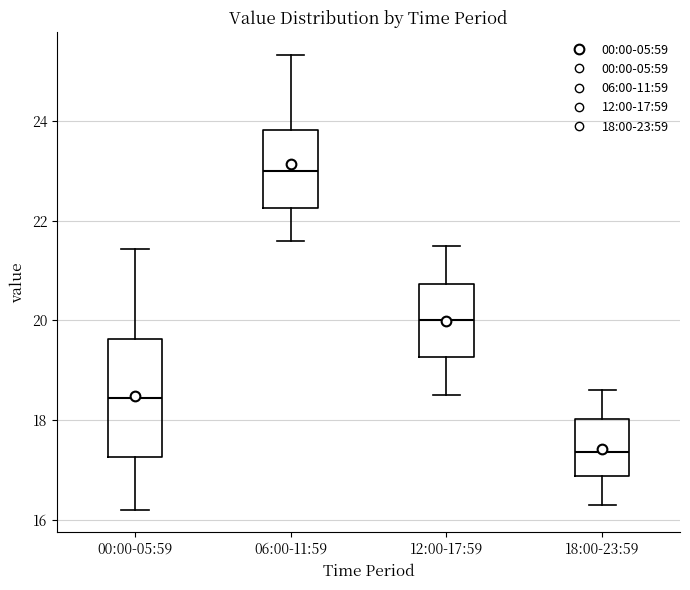

Reading left to right, read every box against the y-axis: the position of its median line, the range the box covers, and the ends of its whiskers. The values are not printed on the chart, so give them approximately, as read against the axis.

00:00-05:59: median 18.4, box 17.2 to 19.6, whiskers 16.2 to 21.4
06:00-11:59: median 23.0, box 22.2 to 23.8, whiskers 21.6 to 25.4
12:00-17:59: median 20.0, box 19.2 to 20.8, whiskers 18.6 to 21.6
18:00-23:59: median 17.4, box 16.8 to 18.0, whiskers 16.4 to 18.6